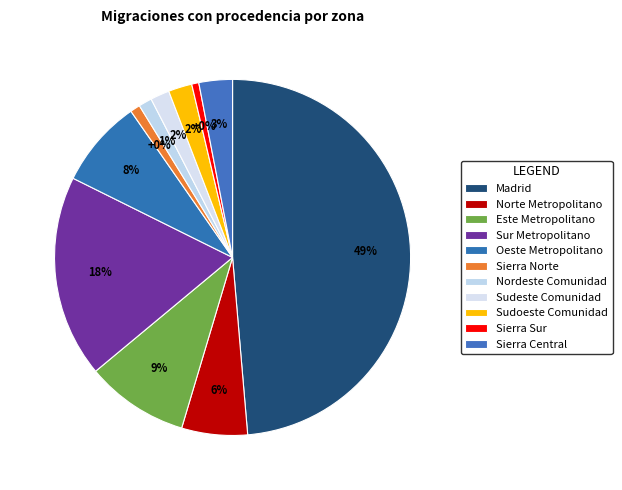

Which has a higher value, Sierra Sur or Oeste Metropolitano?

Oeste Metropolitano